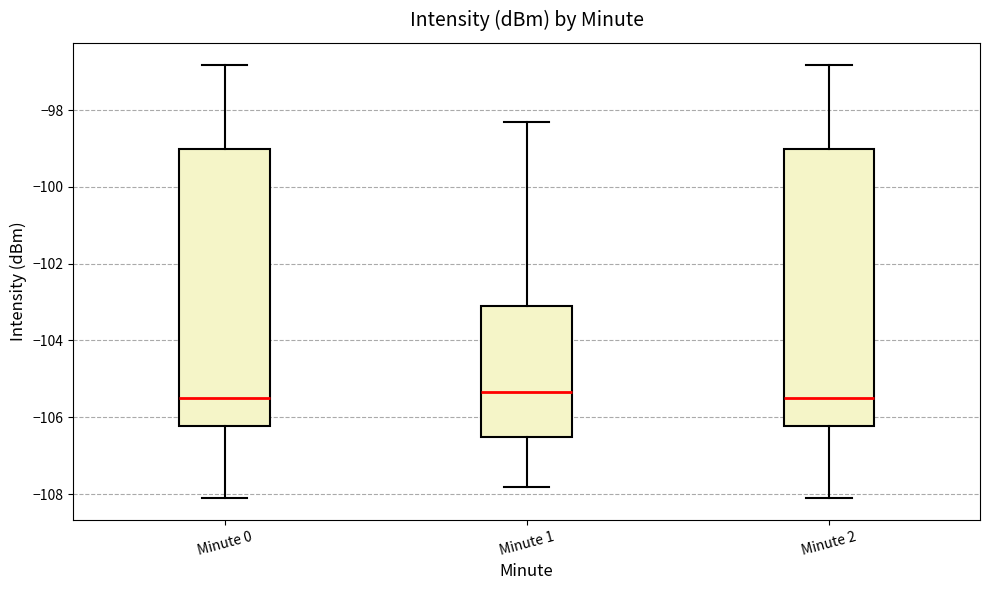

Reading left to right, read every box against the y-axis: the position of its median line, the range the box covers, and the ends of its whiskers. The values are not printed on the chart, so give them approximately, as read against the axis.

Minute 0: median -105.4, box -106.2 to -99.0, whiskers -108.2 to -96.8
Minute 1: median -105.4, box -106.6 to -103.0, whiskers -107.8 to -98.4
Minute 2: median -105.4, box -106.2 to -99.0, whiskers -108.2 to -96.8